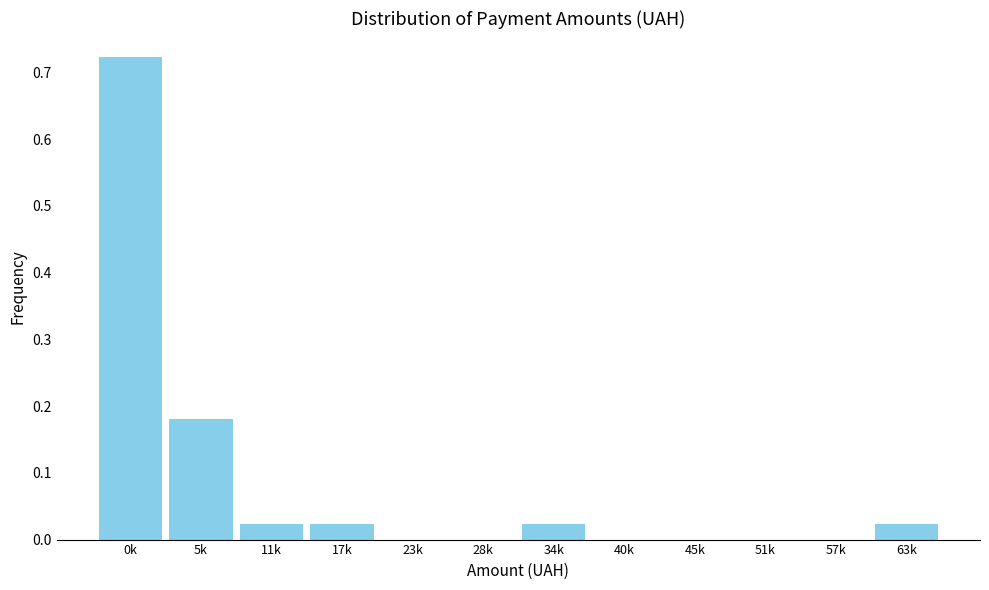

What is the sum of all values?

1.0